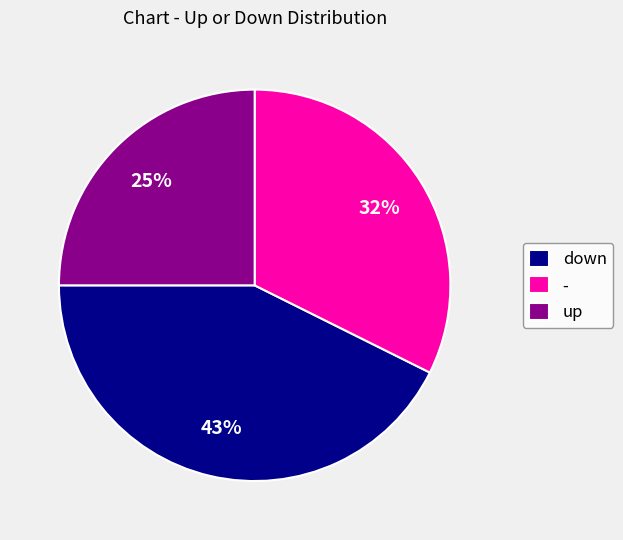

Is it true that down is 55% of the pie?

False